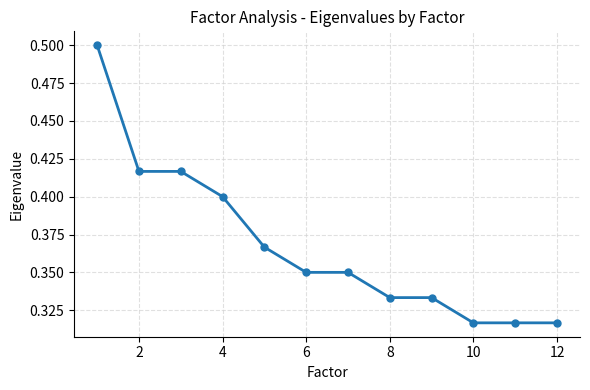

Count the values in the range 0 to 1.

12